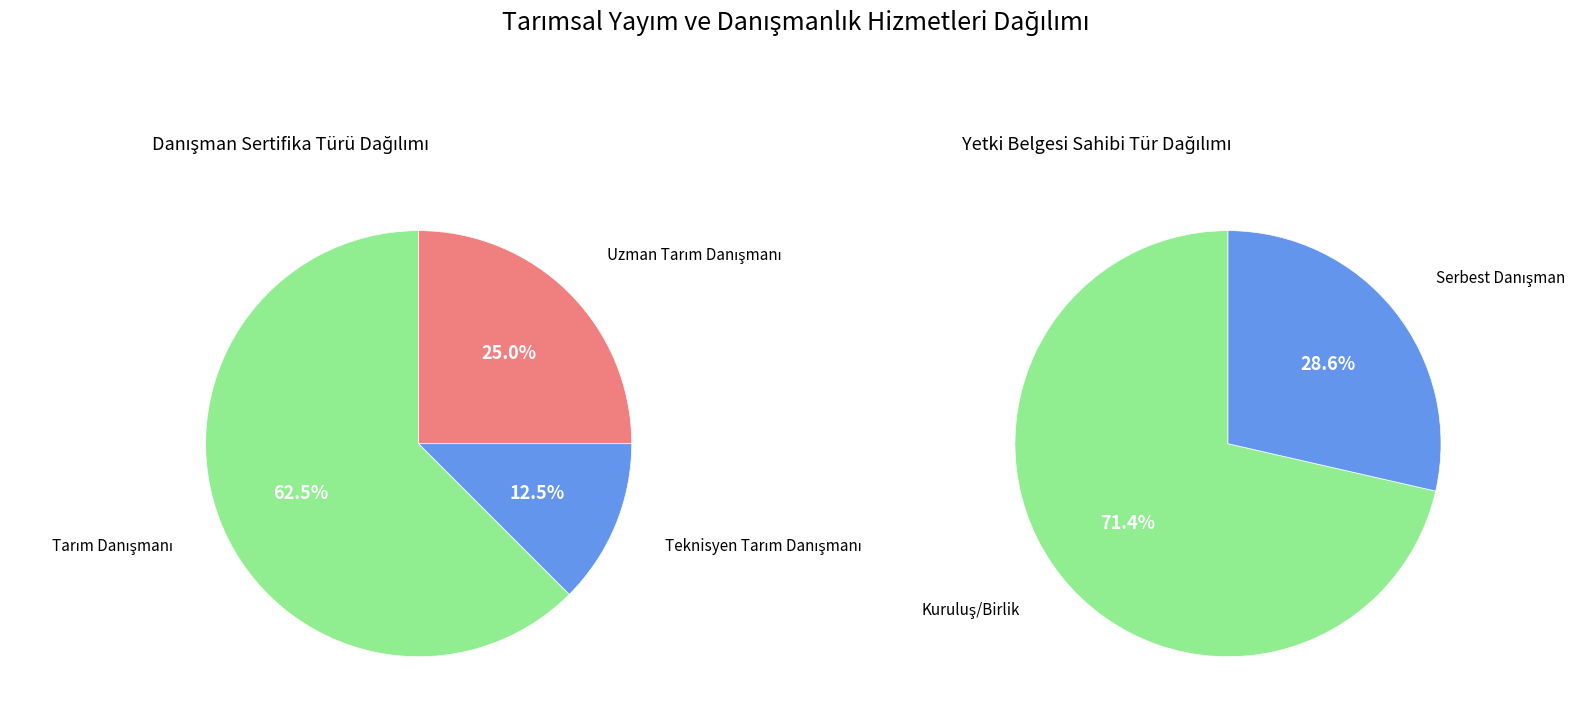

To the nearest percent, what is the difference between the largest and smallest slice percentages?

50%